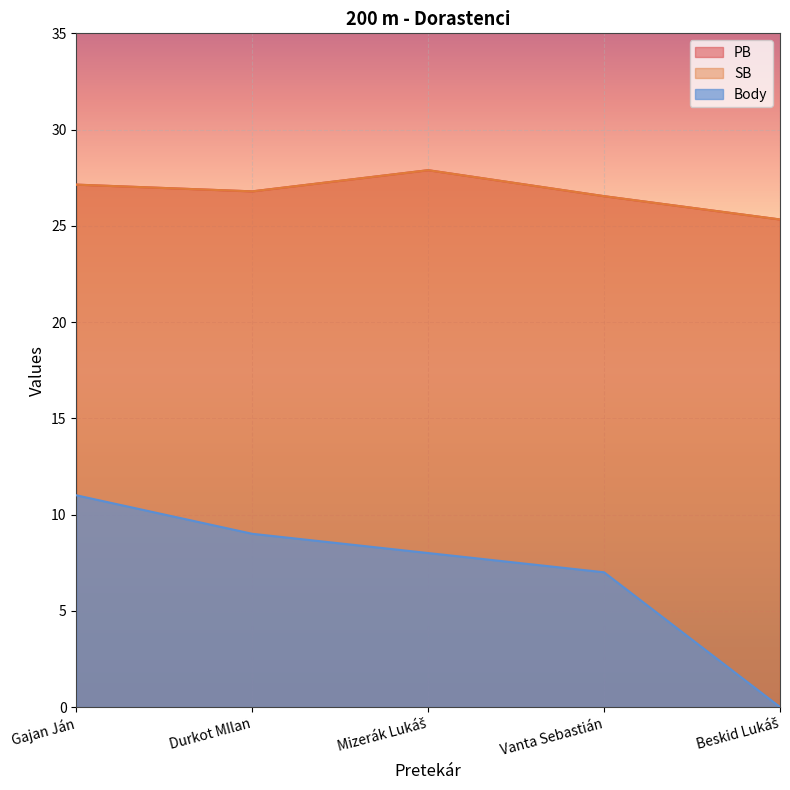

At which label is Body closest to 5?

Vanta Sebastián